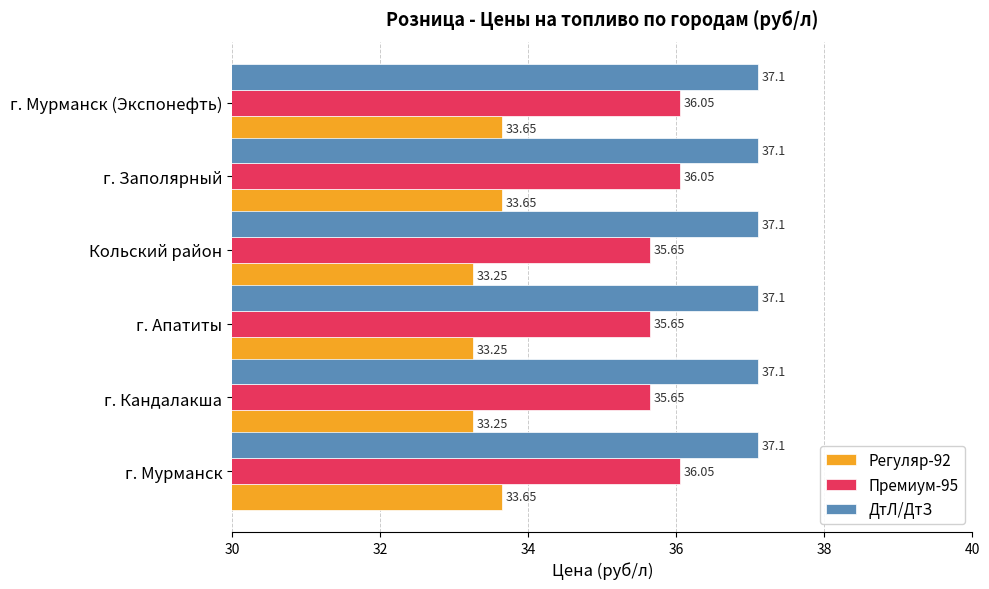

Is the value of Регуляр-92 at г. Мурманск greater than the value of Премиум-95 at Кольский район?

No